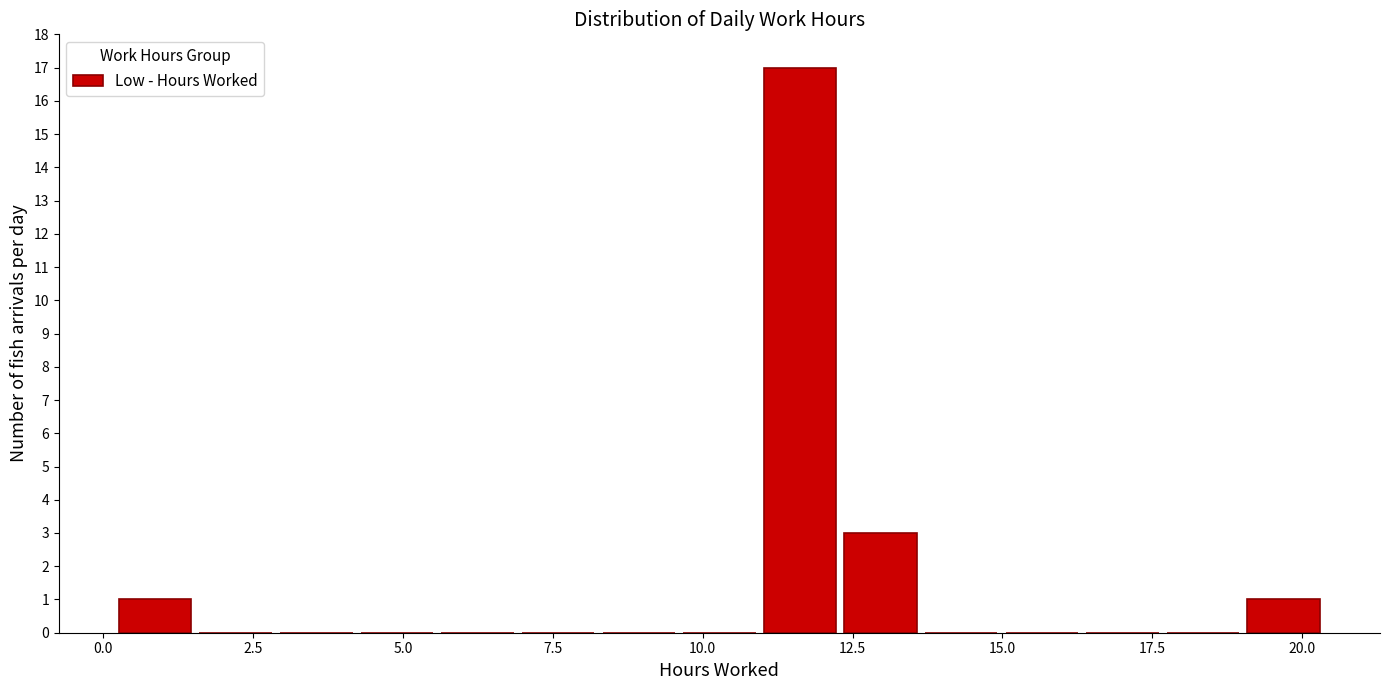

Around what value on the x-axis is the tallest bar? Give the approximate position of its centre, as read against the axis.

11.5